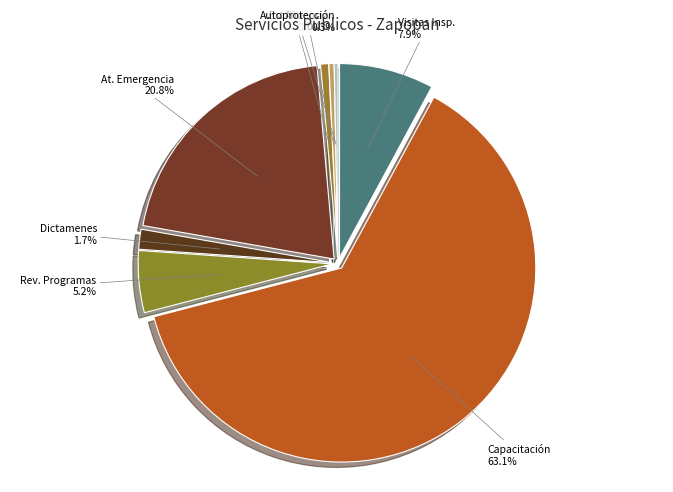

What is the change in value from Capacitación to Anuencia?

-2797